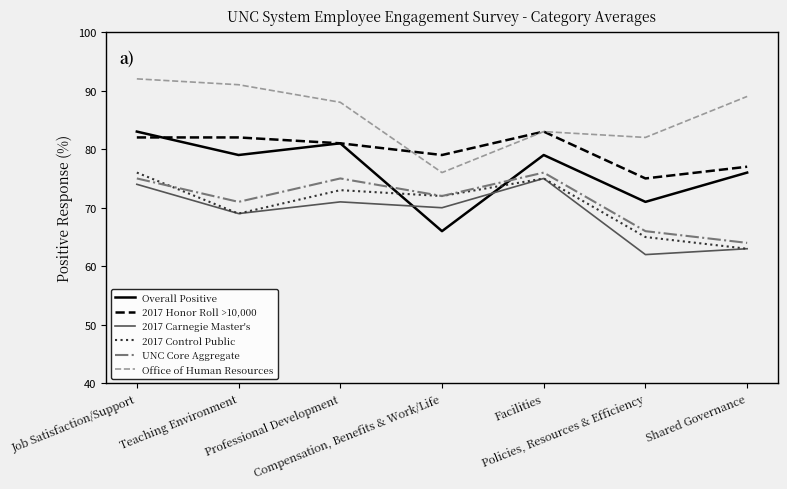

At which category is the sum across all series the highest?

Job Satisfaction/Support